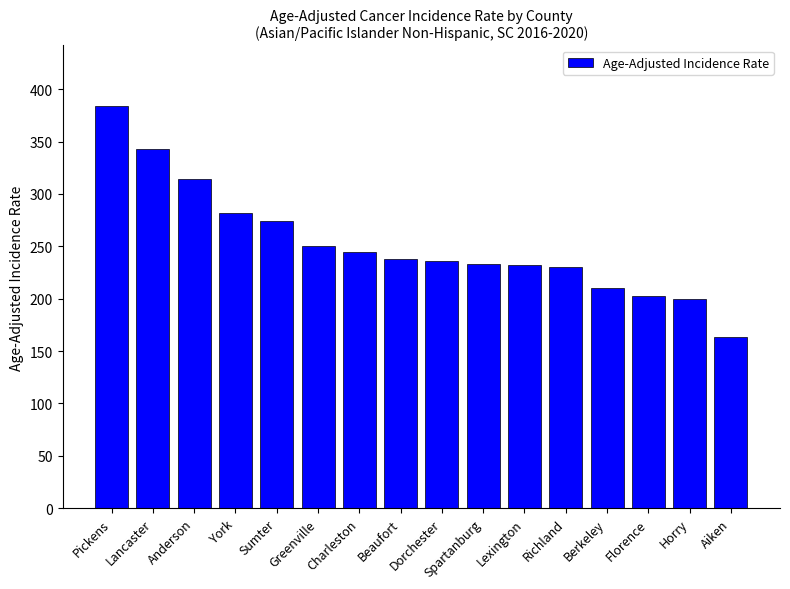

What is the approximate value at Anderson?

314.0